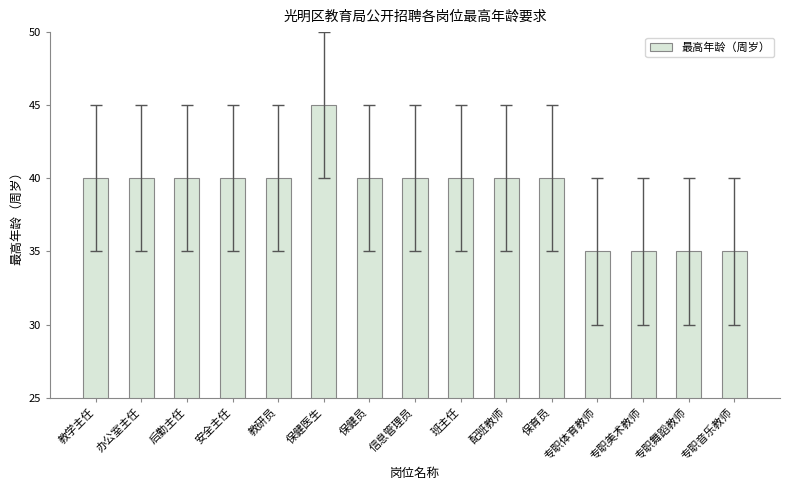

True or false: the data shows 66 at 教研员.

False